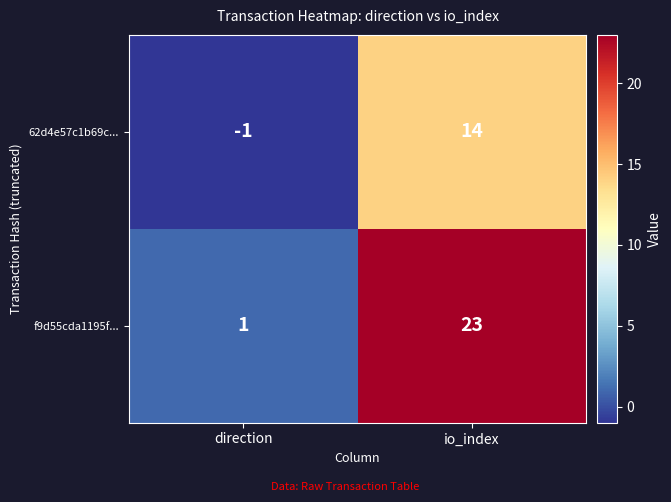

What is the spread (max minus min) of values at direction?

2